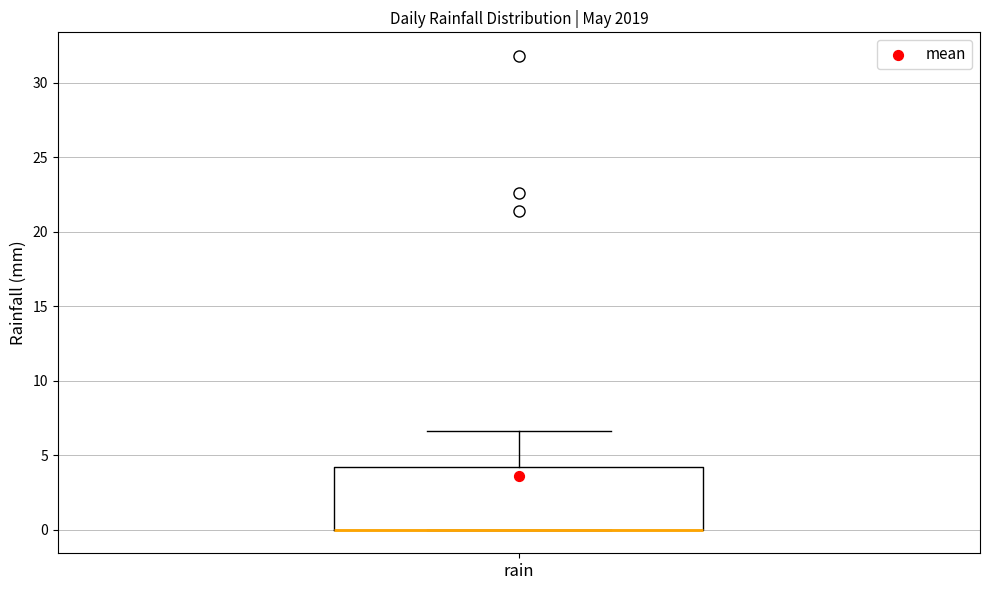

Read this box plot against the y-axis: the position of the median line, the range covered by the box, and the ends of both whiskers. The values are not printed on the chart, so give them approximately, as read against the axis.

median 0.0 (drawn on the box's lower edge), box 0.0 to 4.0, whiskers 0.0 to 6.5